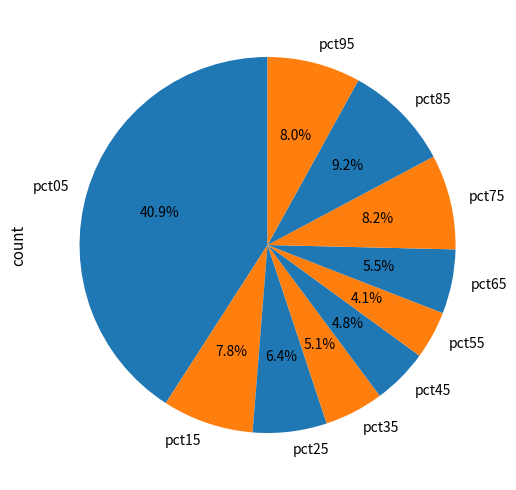

Combined, what portion of the pie is pct85 and pct15?

17.0%